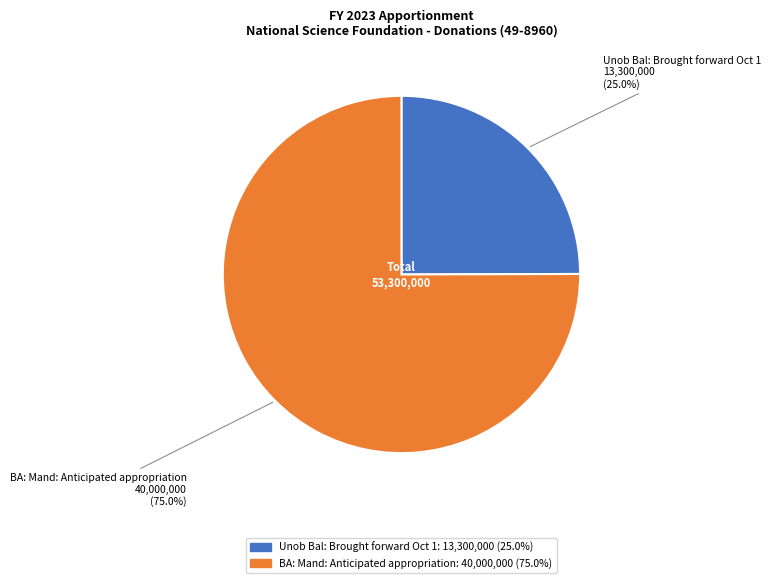

Is there a majority slice in this chart?

Yes